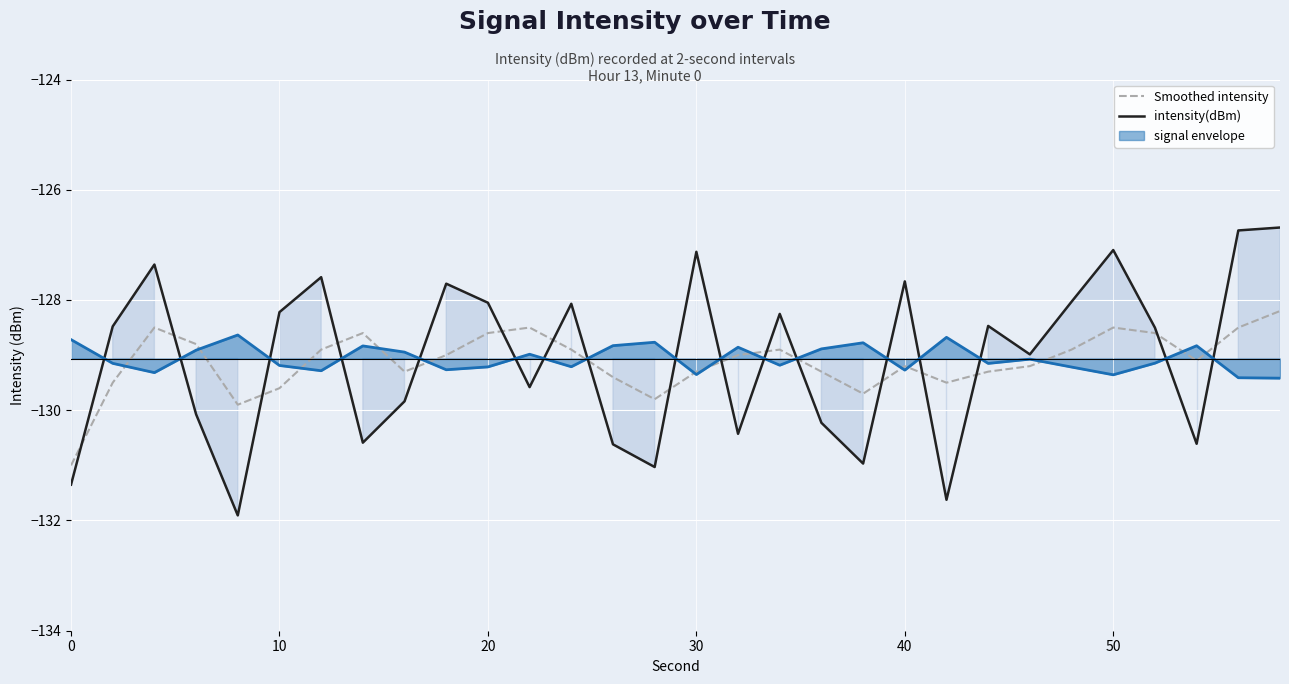

What is the lowest value of the Smoothed intensity series?

-131.0